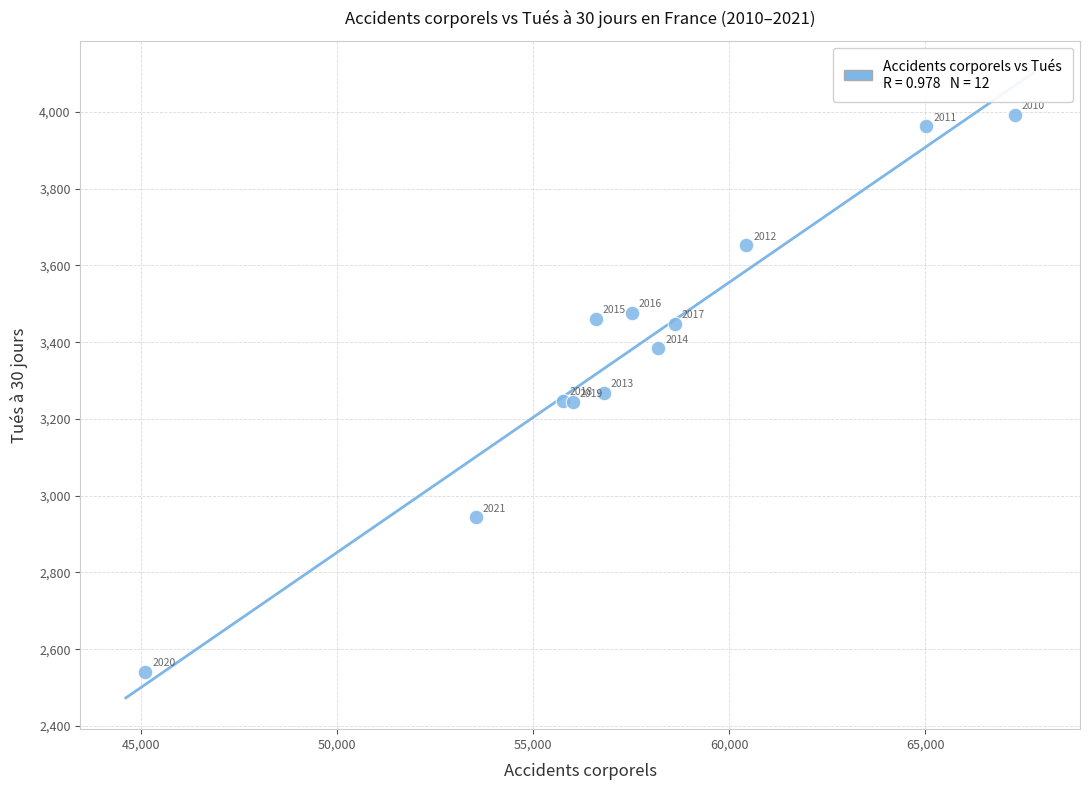

What Y value in the scatter plot is closest to 3266?

3268